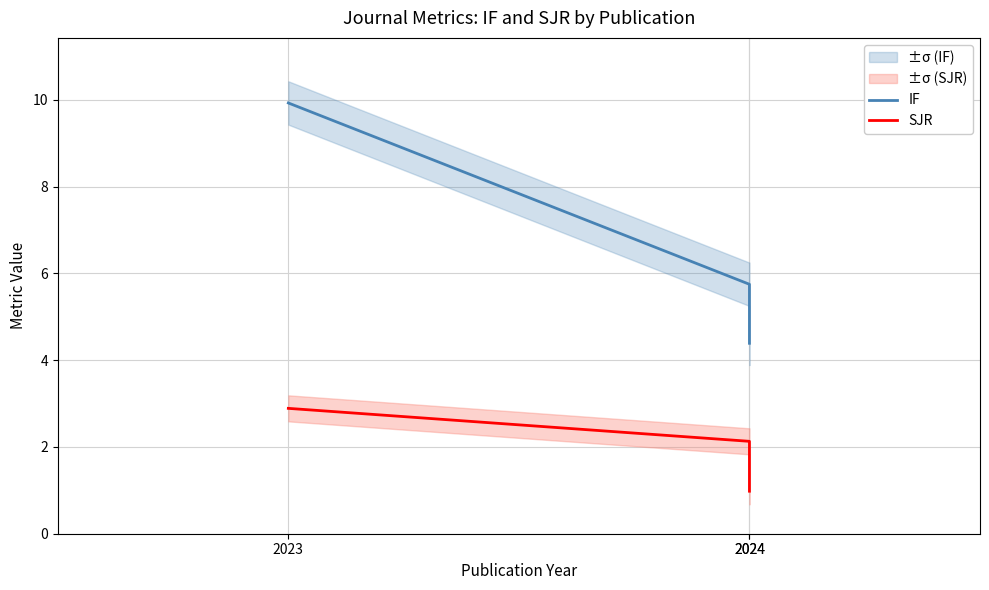

What is the difference between the highest and lowest values at 2024?

3.6